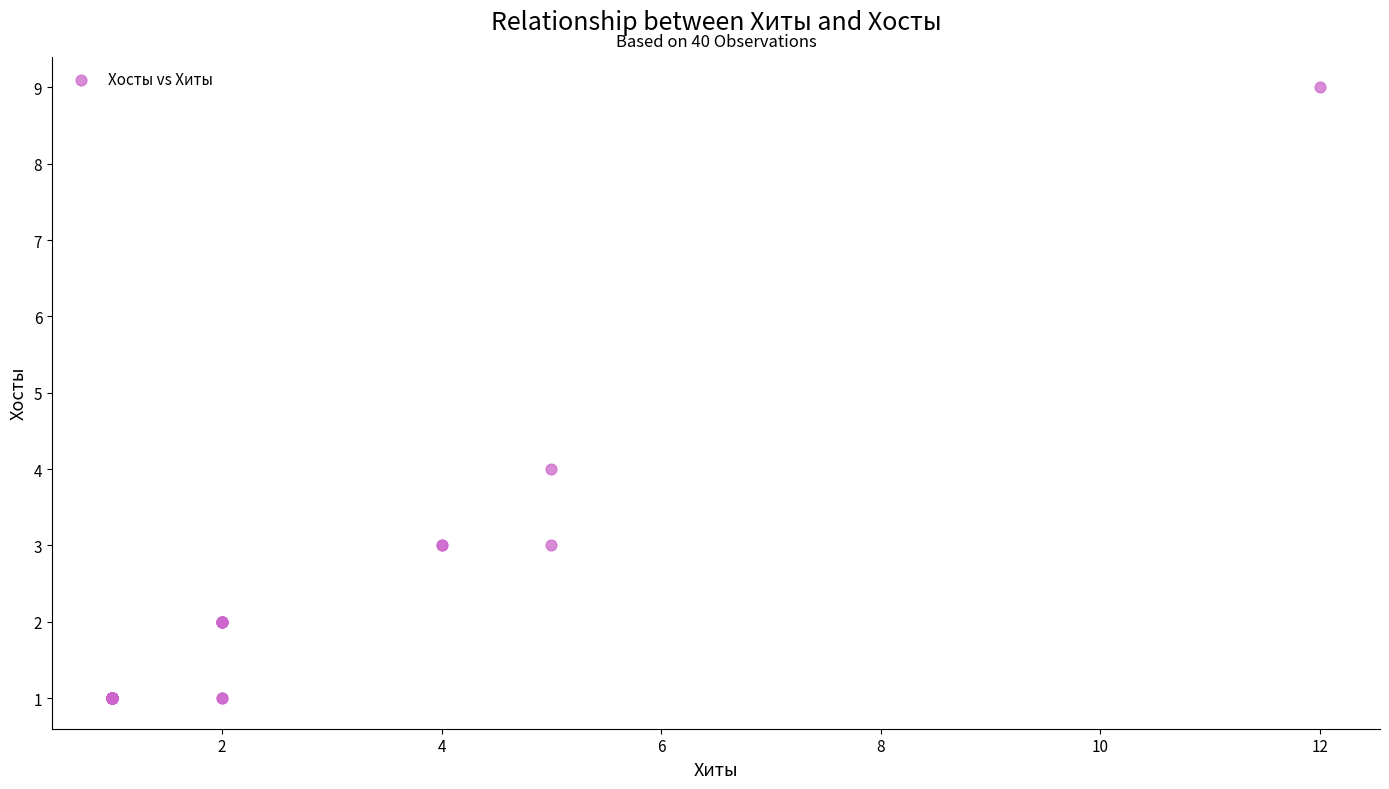

What Y value in the scatter plot is closest to 5?

4